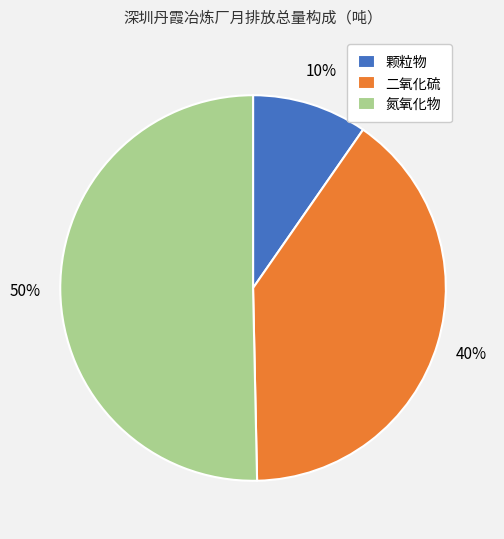

What is the majority slice?

氮氧化物